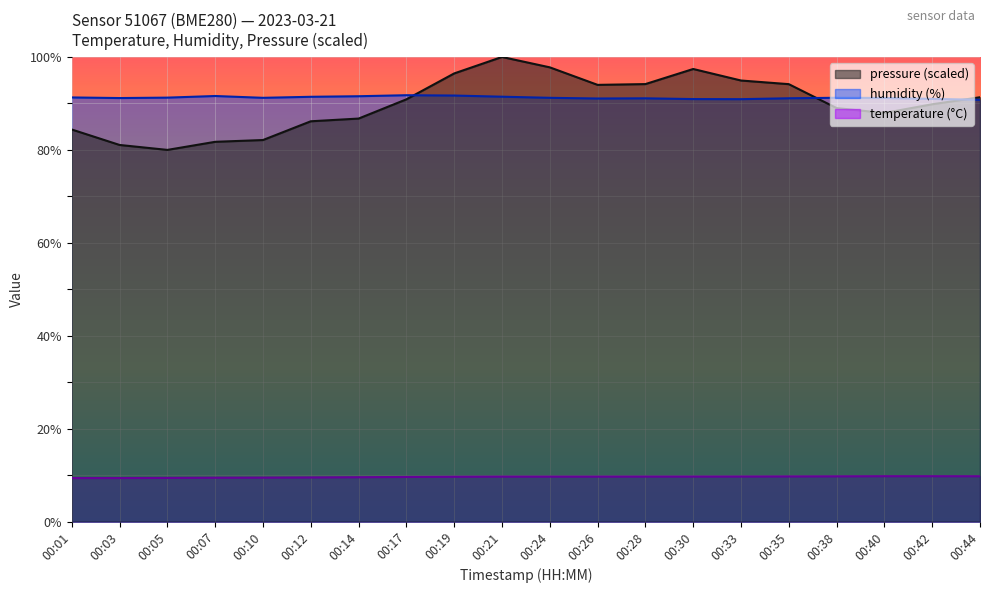

Reading right to left, extract all data points from this chart.

temperature: 00:44=9.8	00:42=9.8	00:40=9.8	00:38=9.7	00:35=9.7	00:33=9.7	00:30=9.7	00:28=9.7	00:26=9.7	00:24=9.7	00:21=9.7	00:19=9.7	00:17=9.6	00:14=9.6	00:12=9.5	00:10=9.5	00:07=9.4	00:05=9.4	00:03=9.4	00:01=9.4
humidity: 00:44=90.8	00:42=91.0	00:40=91.2	00:38=91.2	00:35=91.1	00:33=90.9	00:30=90.9	00:28=91.1	00:26=91.1	00:24=91.2	00:21=91.5	00:19=91.7	00:17=91.8	00:14=91.5	00:12=91.4	00:10=91.2	00:07=91.6	00:05=91.2	00:03=91.2	00:01=91.3
pressure_norm: 00:44=91.3	00:42=89.8	00:40=87.9	00:38=89.0	00:35=94.1	00:33=94.9	00:30=97.4	00:28=94.2	00:26=94.0	00:24=97.8	00:21=100.0	00:19=96.5	00:17=90.9	00:14=86.7	00:12=86.2	00:10=82.1	00:07=81.7	00:05=80.0	00:03=81.1	00:01=84.4